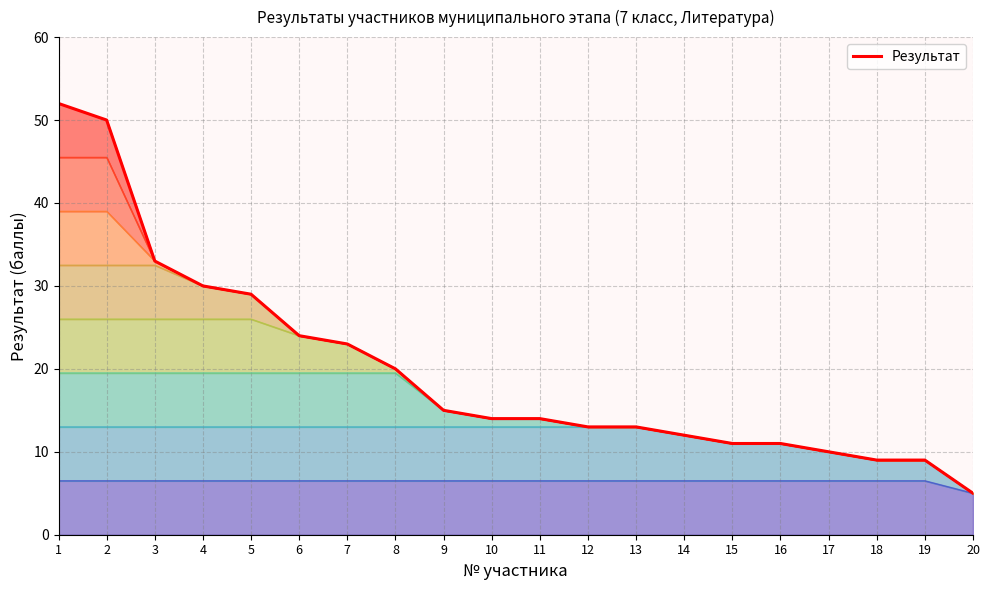

Reading right to left, transcribe all the data shown in this chart.

20=5	19=9	18=9	17=10	16=11	15=11	14=12	13=13	12=13	11=14	10=14	9=15	8=20	7=23	6=24	5=29	4=30	3=33	2=50	1=52